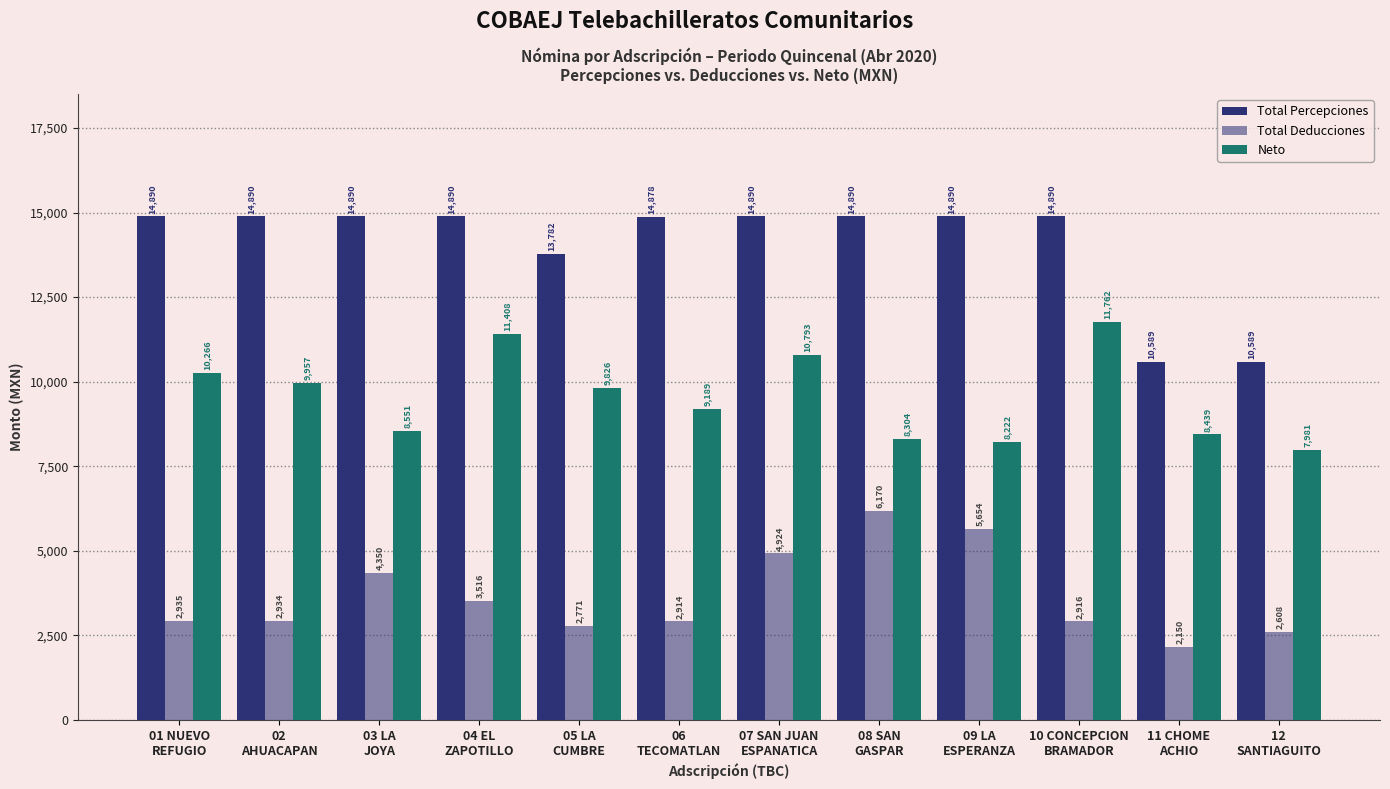

What is the difference between the maximum and second lowest values in the Total Percepciones series?

4300.6